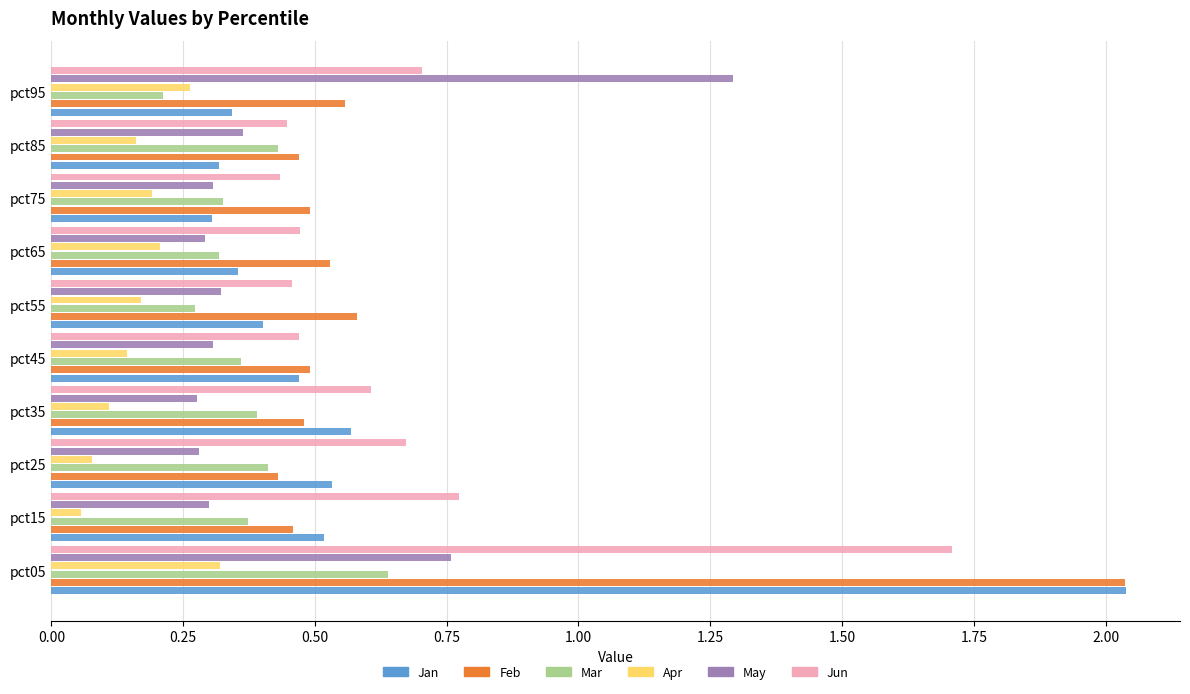

Which category has the highest value across all series?

pct05